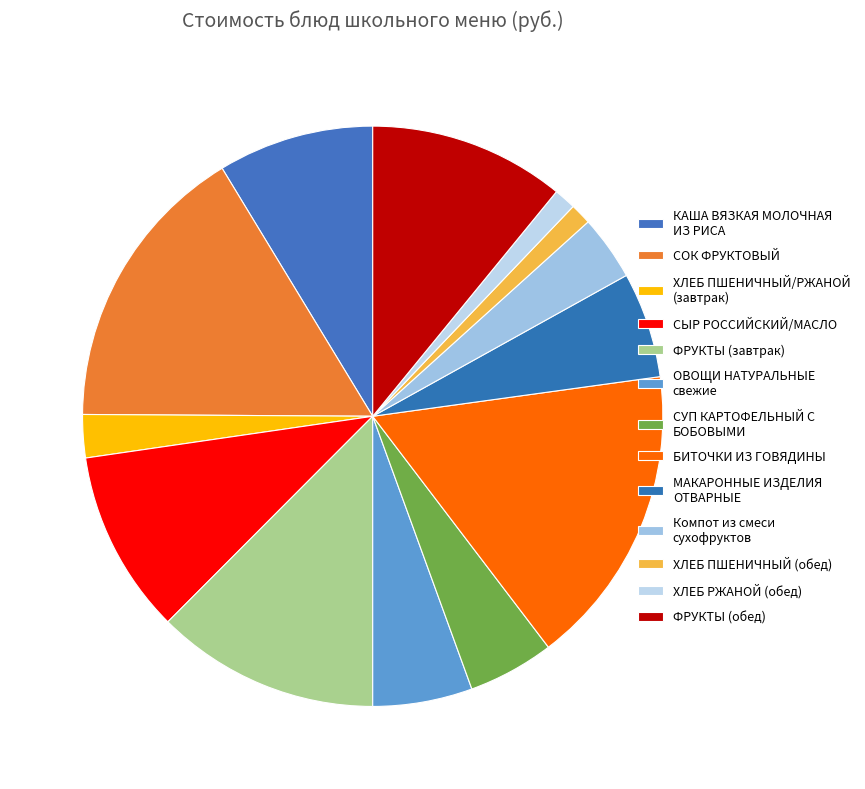

Which slice is the largest?

БИТОЧКИ ИЗ ГОВЯДИНЫ